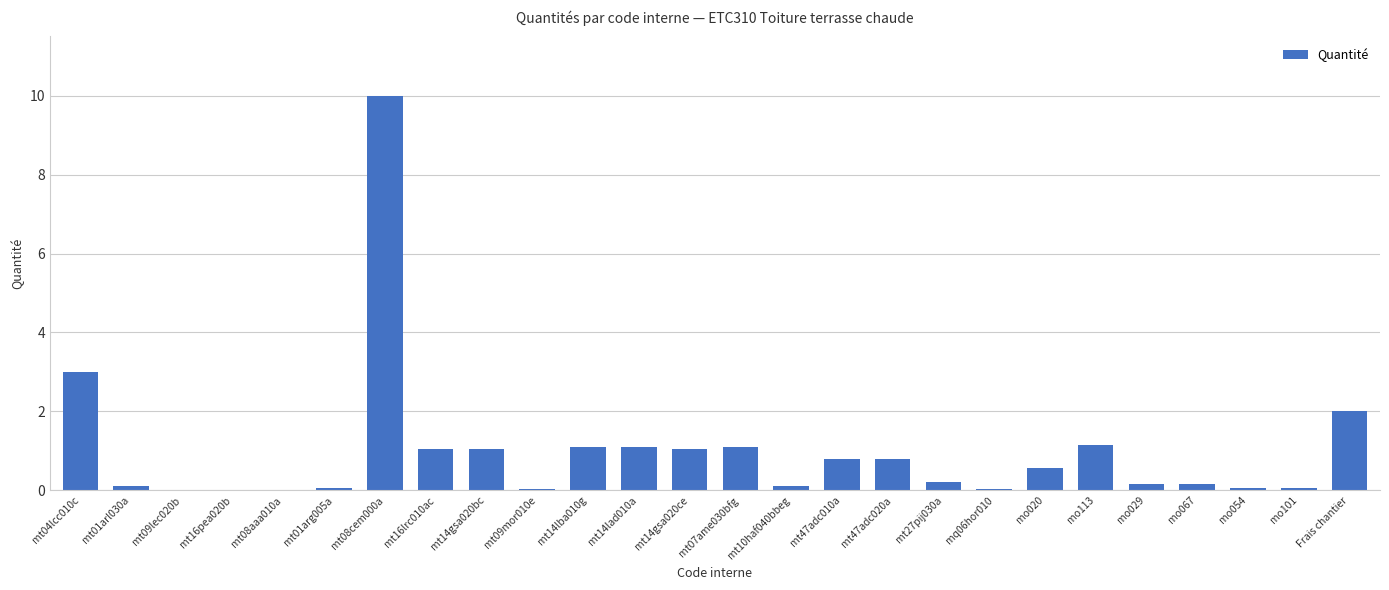

The value at mt14lad010a is 1.1. True or false?

True